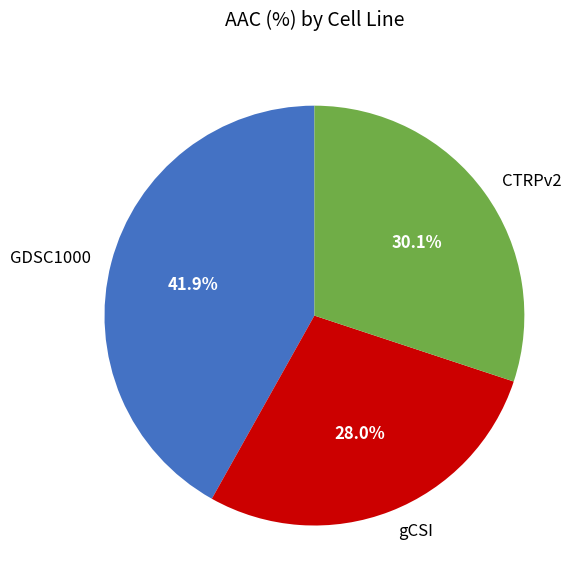

What percentage is the GDSC1000 slice, to the nearest percent?

42%